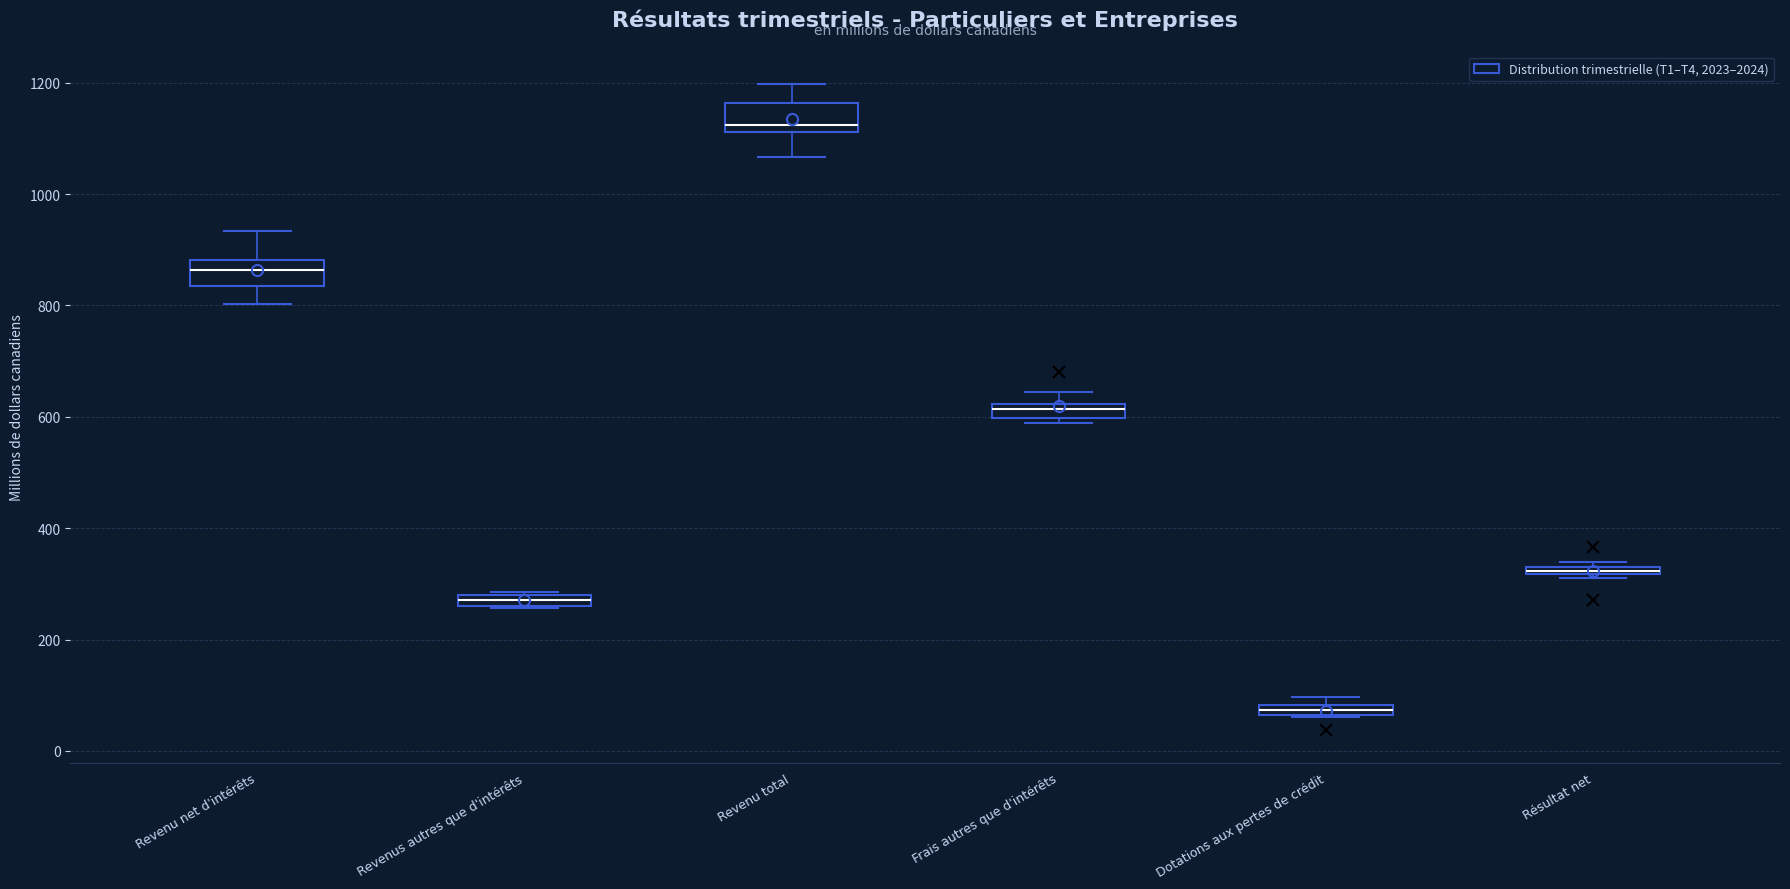

Which box has the lowest median line?

Dotations aux pertes de crédit